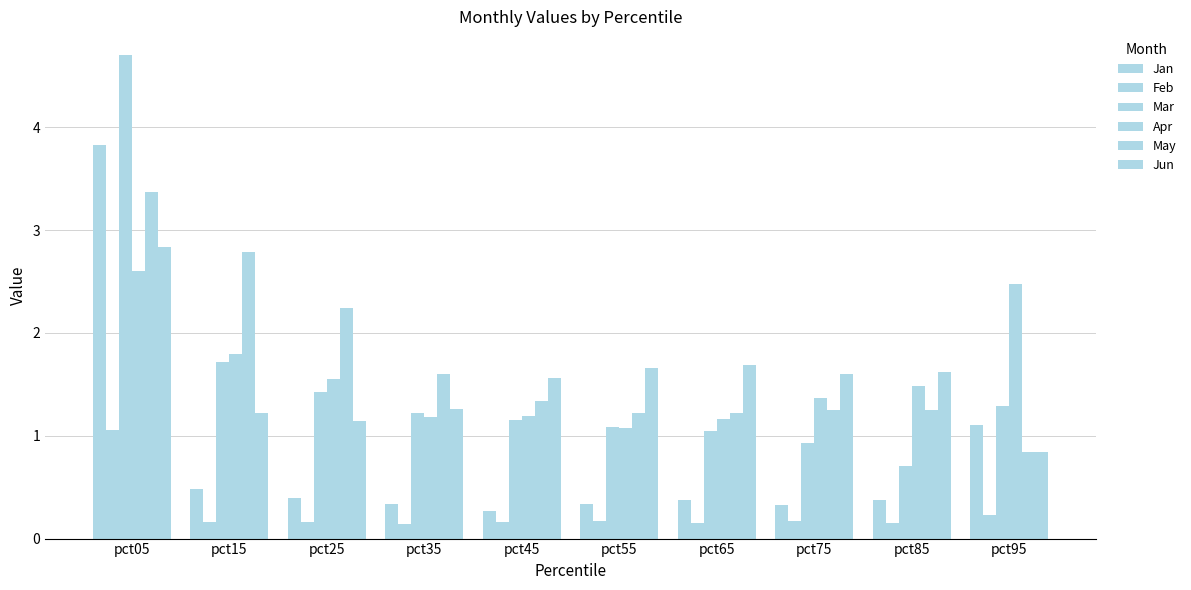

Where is May nearest to the value 2?

pct25